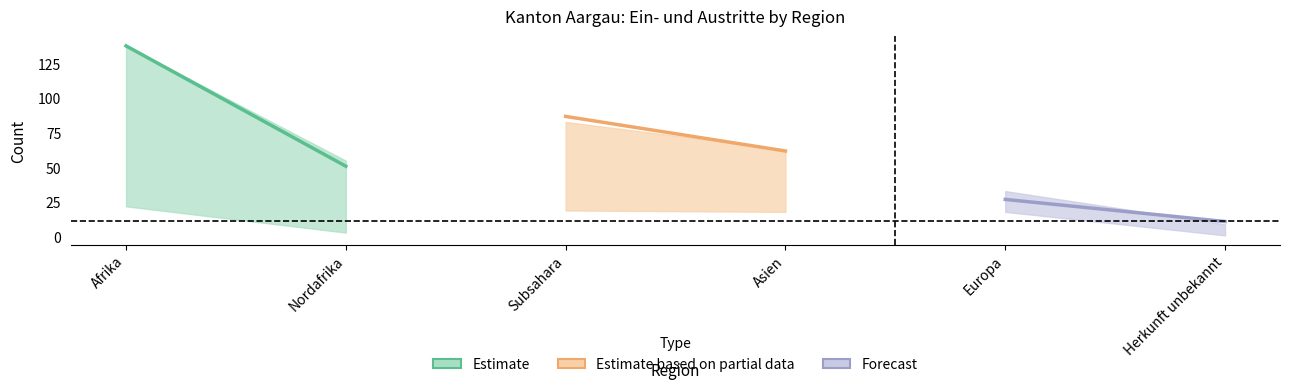

Does the chart display data point markers on the line(s)?

No